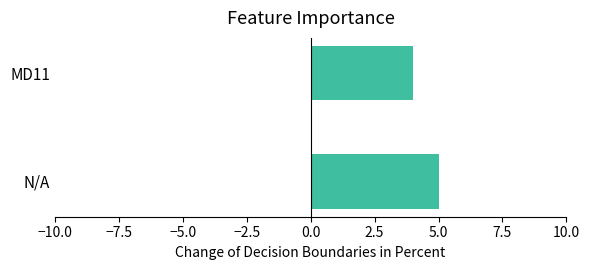

At which category does the chart reach its peak across all series?

N/A